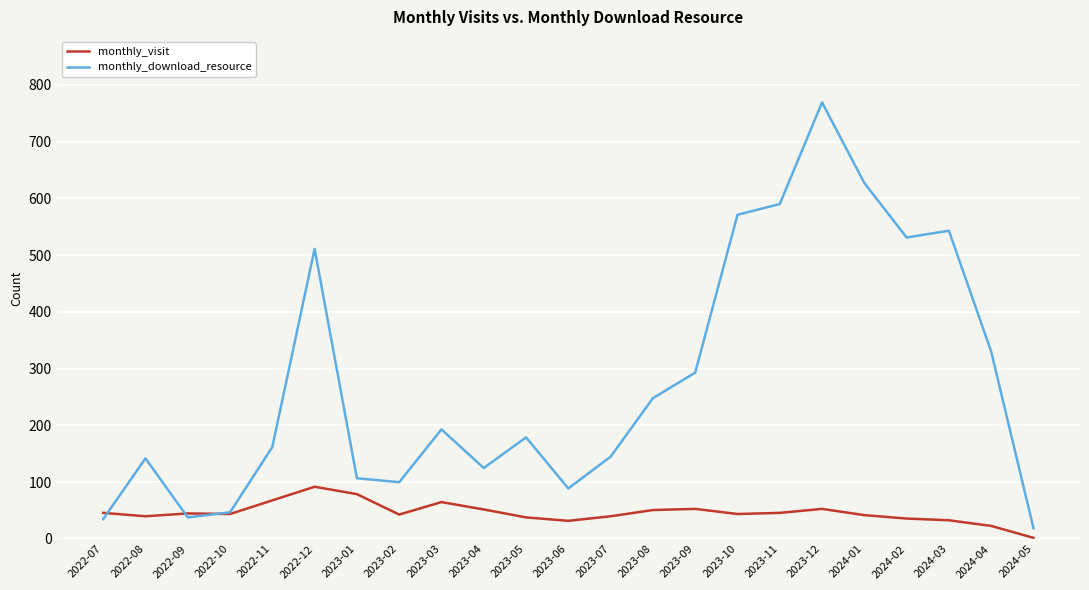

Rank the series by their maximum value, from highest to lowest.

monthly_download_resource, monthly_visit